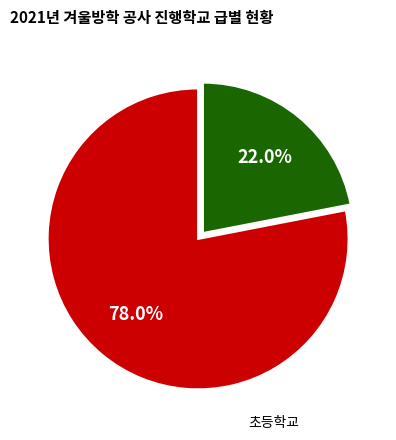

Does any single category account for the majority?

Yes